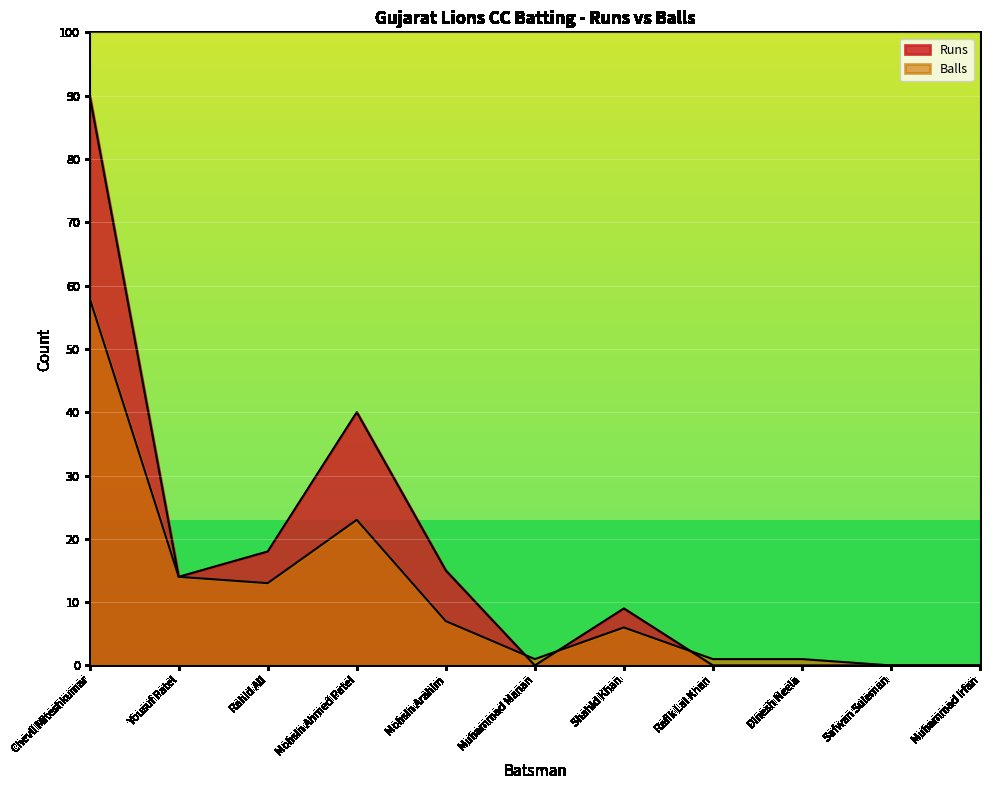

The Balls series shows 9 at Shahid Khan. True or false?

False